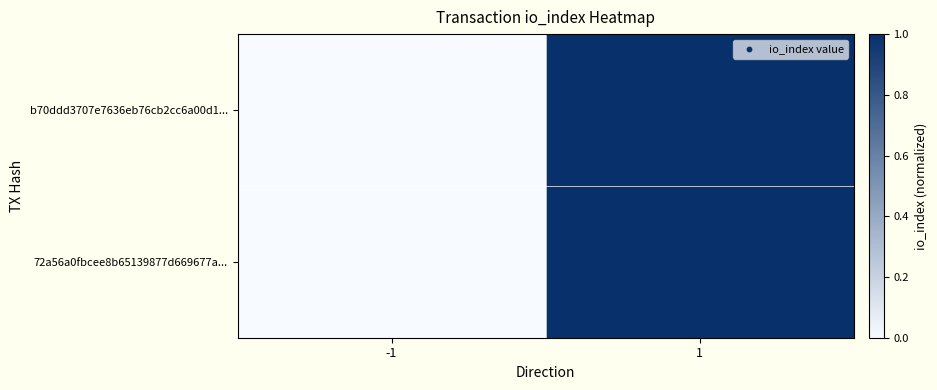

Reading right to left, extract all data points from this chart.

b70ddd3707e7636eb76cb2cc6a00d1...: 1=1.0	-1=0.0
72a56a0fbcee8b65139877d669677a...: 1=1.0	-1=0.0